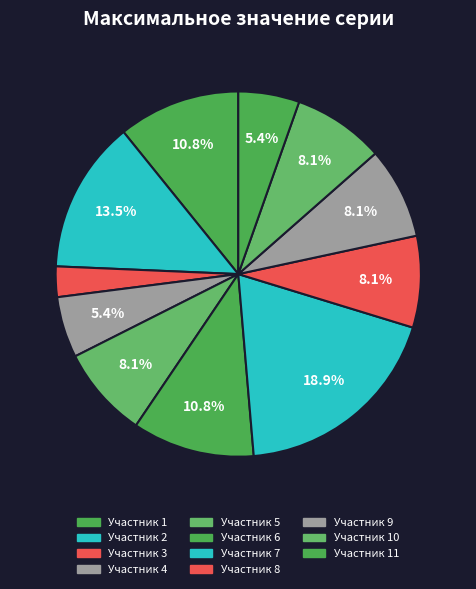

How many segments does this pie chart have?

11